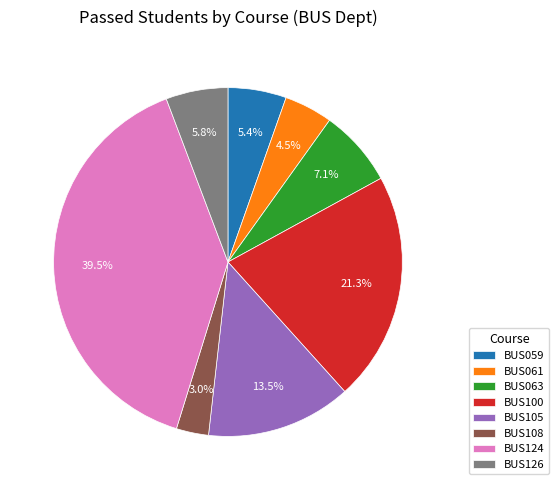

What is the largest slice in the pie chart?

BUS124